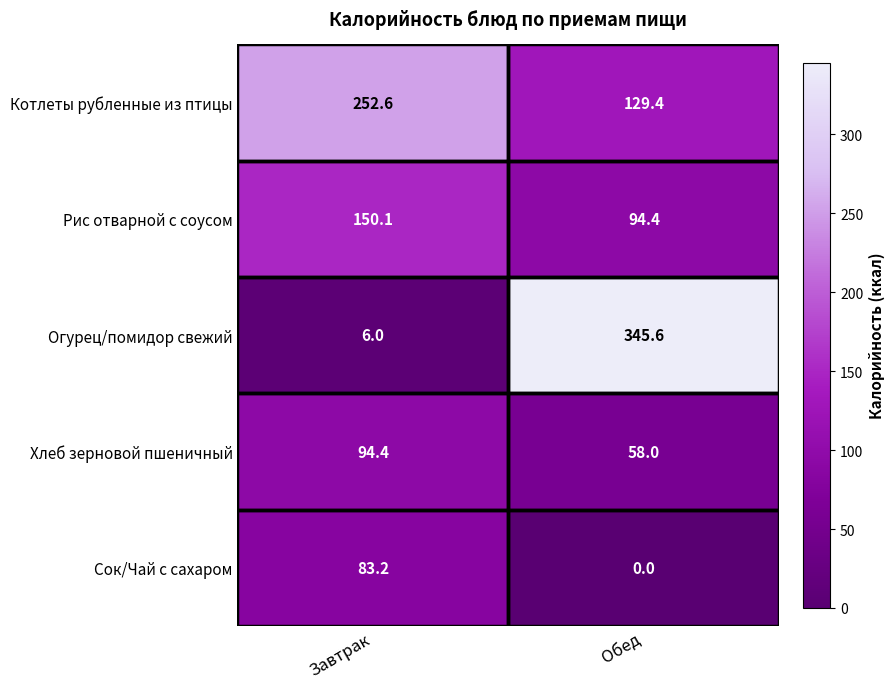

The value of Хлеб зерновой пшеничный at Обед is 23.5. True or false?

False